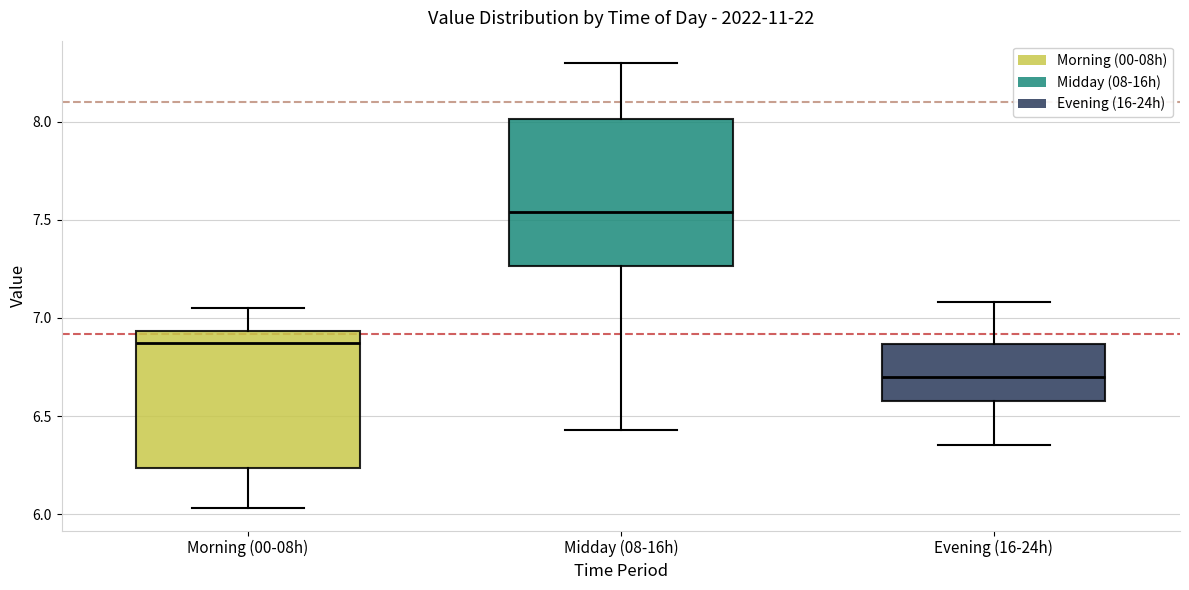

Reading left to right, read every box against the y-axis: the position of its median line, the range the box covers, and the ends of its whiskers. The values are not printed on the chart, so give them approximately, as read against the axis.

Morning (00-08h): median 6.85, box 6.25 to 6.95, whiskers 6.05 to 7.05
Midday (08-16h): median 7.55, box 7.25 to 8.00, whiskers 6.45 to 8.30
Evening (16-24h): median 6.70, box 6.60 to 6.85, whiskers 6.35 to 7.10